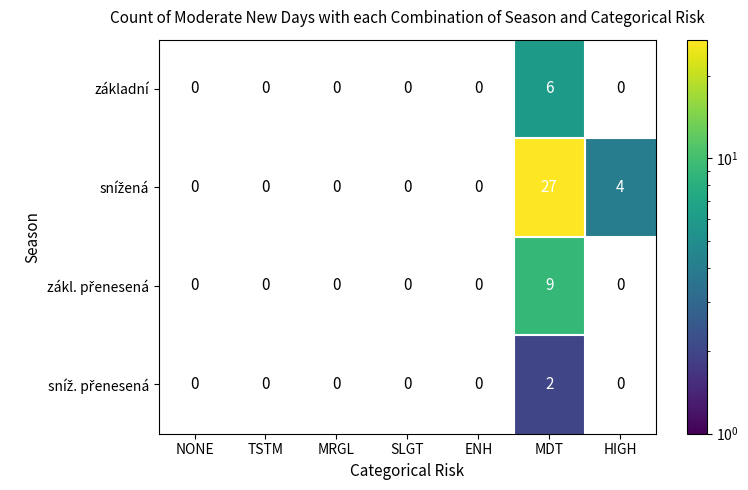

What is the total value across all series at MDT?

44